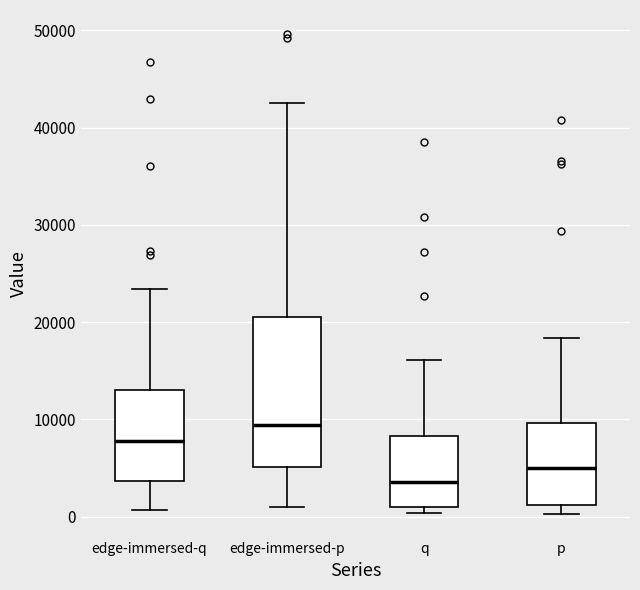

Reading left to right, transcribe this box plot: for each box, give where its median line is, the range the box spans, and where its two whiskers end, as read against the y-axis. The values are not printed on the chart, so give them approximately, as read against the axis.

edge-immersed-q: median 8000, box 4000 to 13000, whiskers 1000 to 23000
edge-immersed-p: median 9000, box 5000 to 20000, whiskers 1000 to 43000
q: median 4000, box 1000 to 8000, whiskers 0 to 16000
p: median 5000, box 1000 to 10000, whiskers 0 to 18000